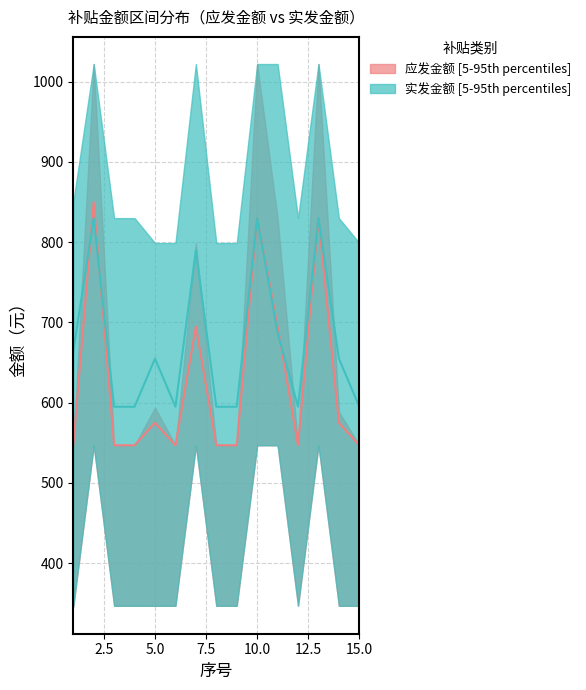

What is the average value?

628